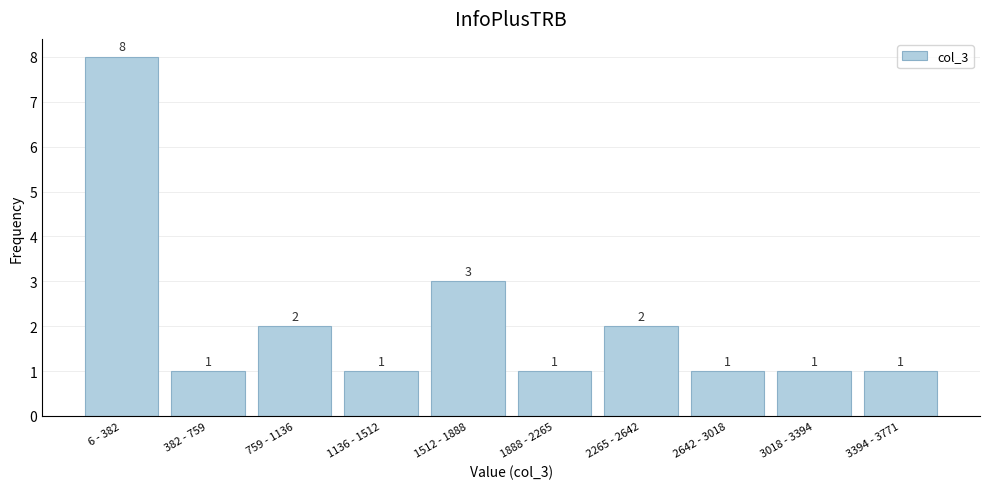

Reading left to right, list all the values displayed in this chart.

6 - 382=8	382 - 759=1	759 - 1136=2	1136 - 1512=1	1512 - 1888=3	1888 - 2265=1	2265 - 2642=2	2642 - 3018=1	3018 - 3394=1	3394 - 3771=1